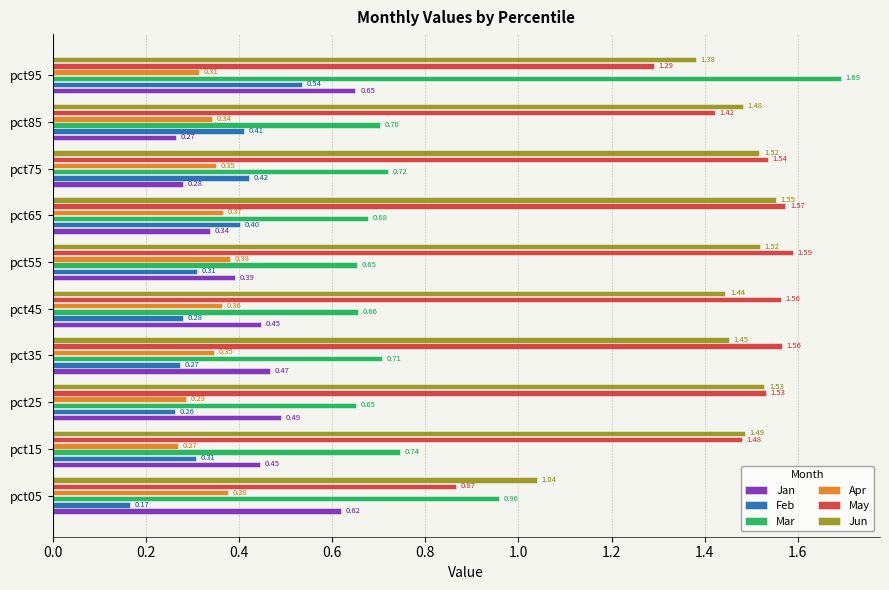

What is the average value of the Mar series?

0.8